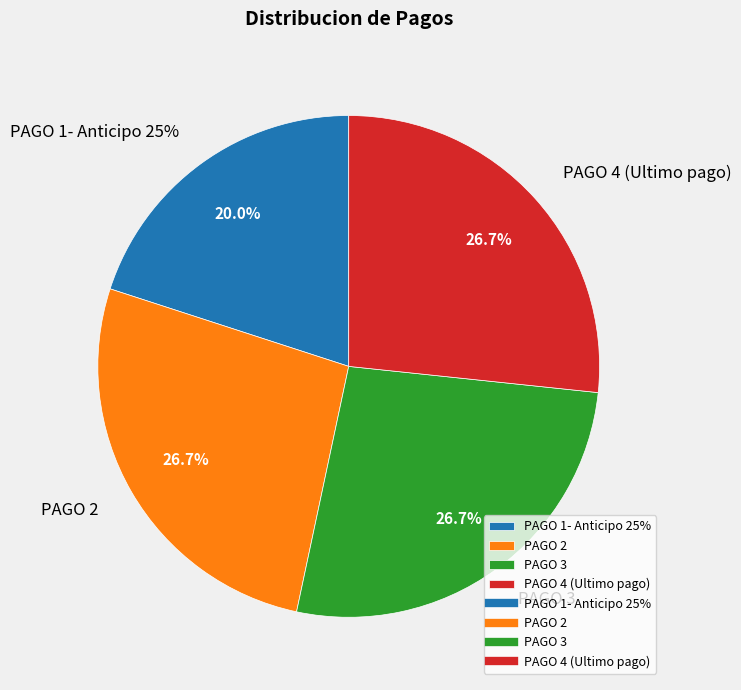

Do PAGO 2 and PAGO 4 (Ultimo pago) together represent more than half of the pie?

Yes